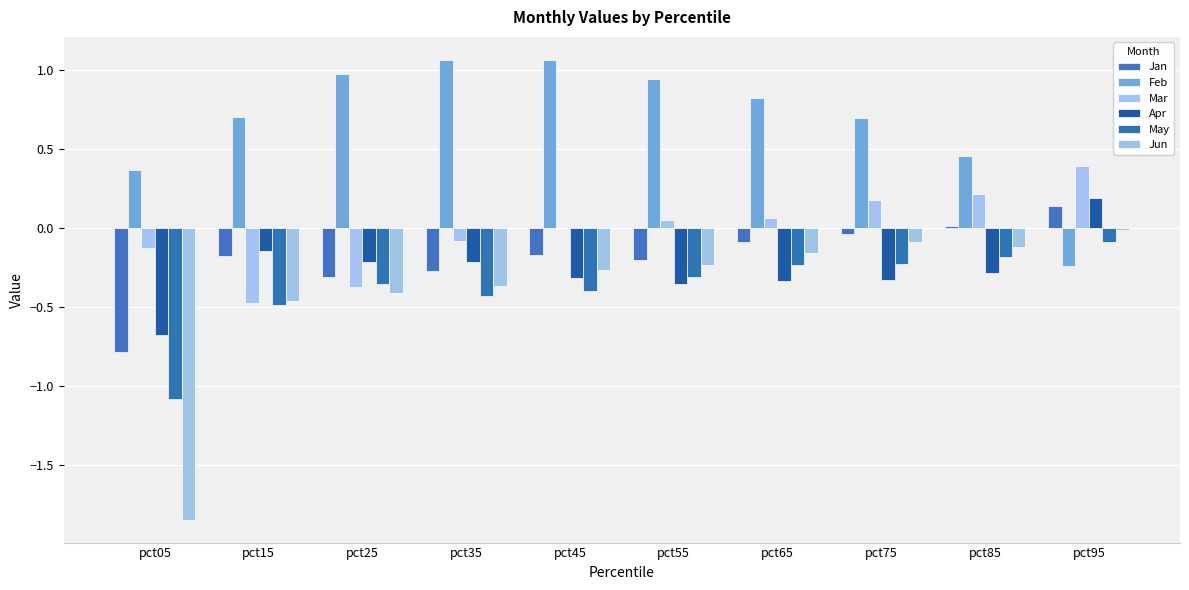

Which category has the lowest value across all series?

pct05